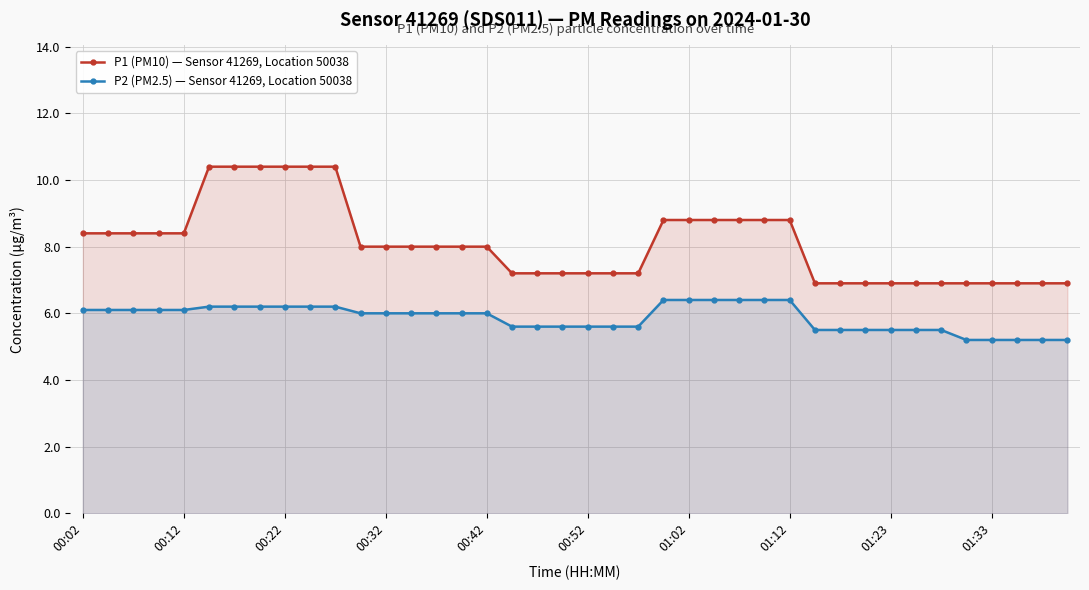

True or false: P2 (PM2.5) — Sensor 41269, Location 50038 and P1 (PM10) — Sensor 41269, Location 50038 cross at least once.

False